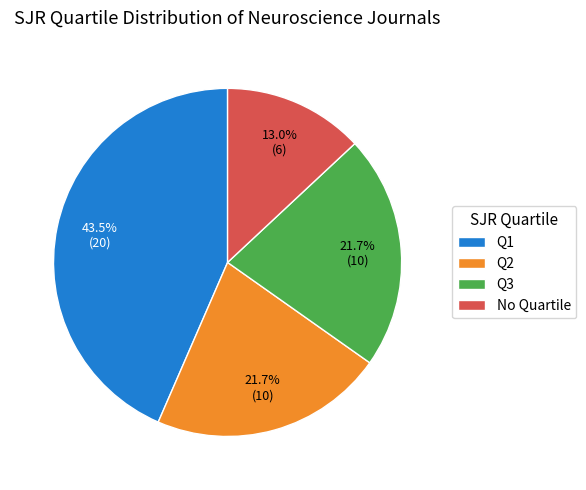

Which slice is the smallest?

No Quartile